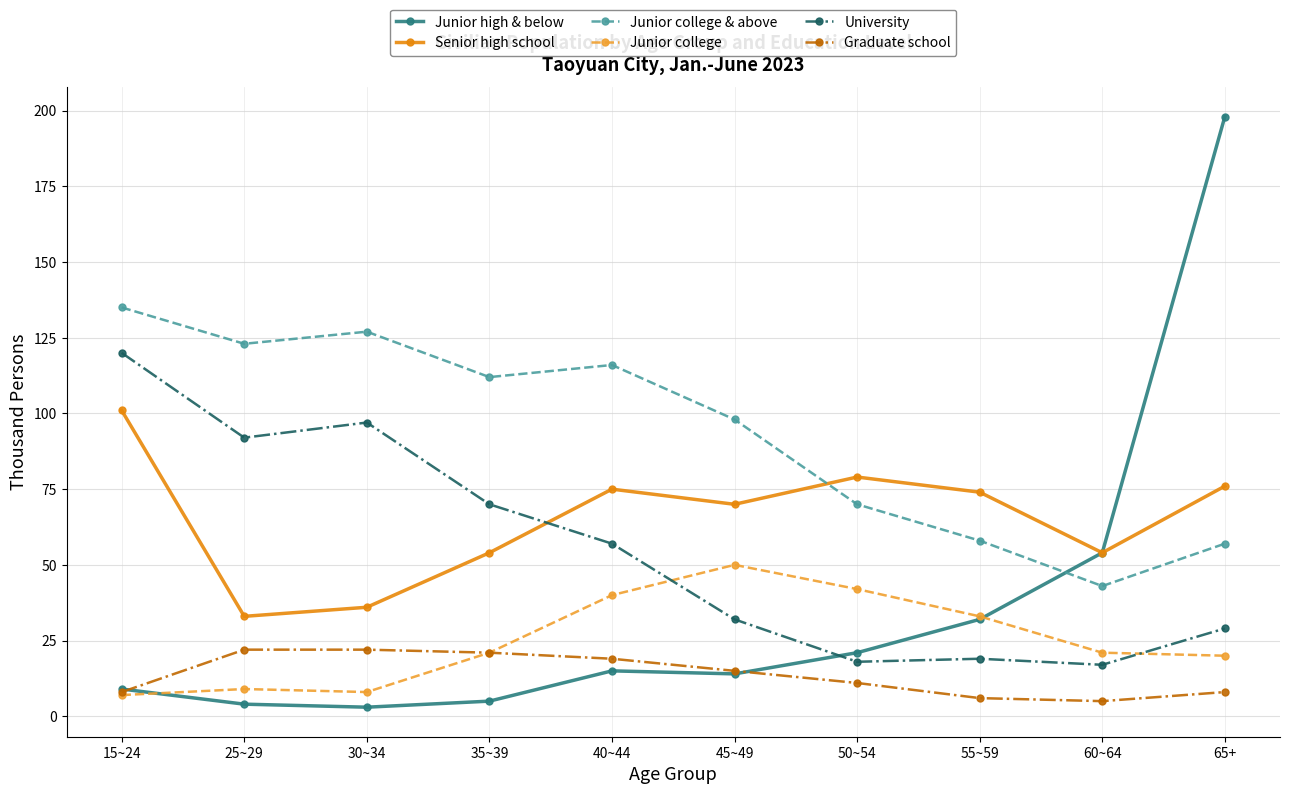

True or false: Junior high & below has more than 1 points higher than both neighbors.

False